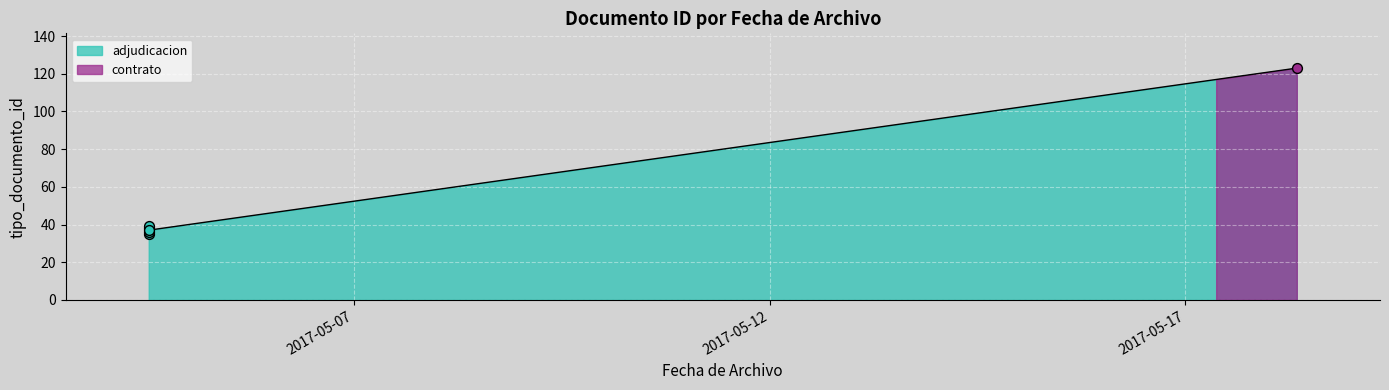

Approximately how many times larger is the value at 2017-05-04 12:55:10 compared to 2017-05-04 12:55:10?

0.9